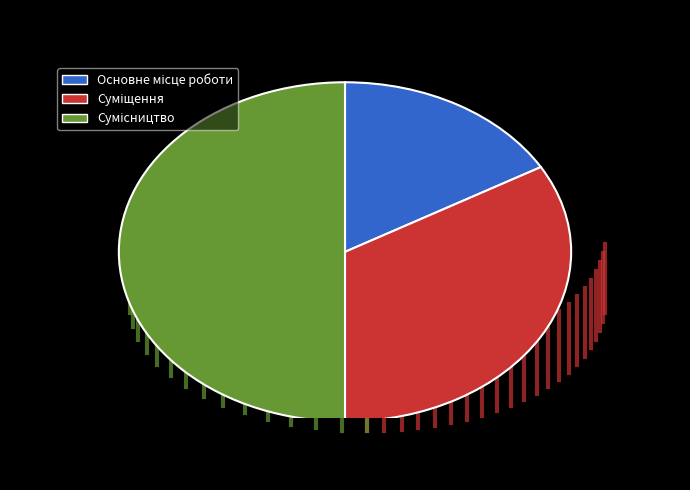

How many slices are in this pie chart?

3